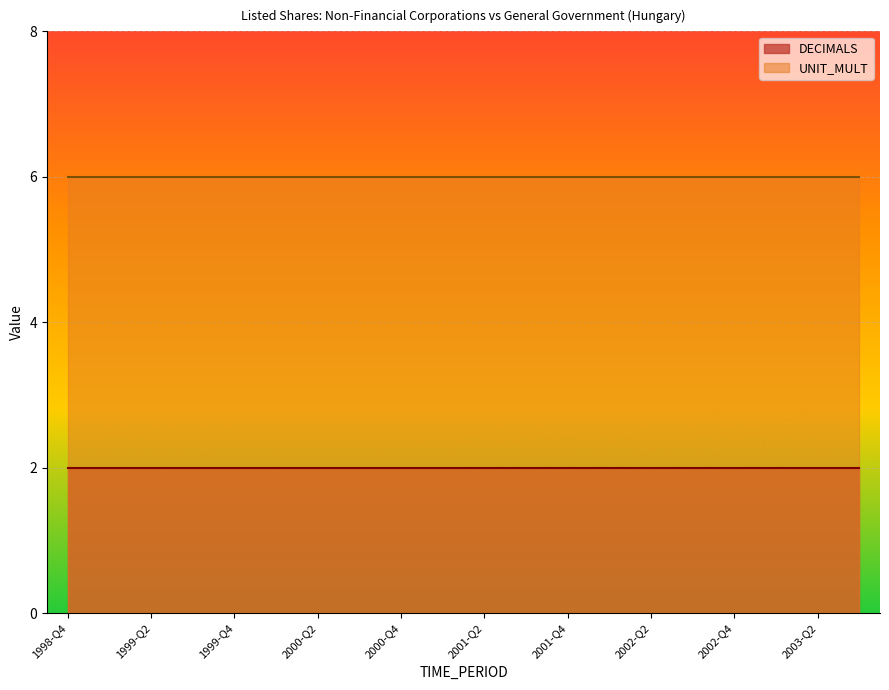

Count the number of data series in this chart.

2